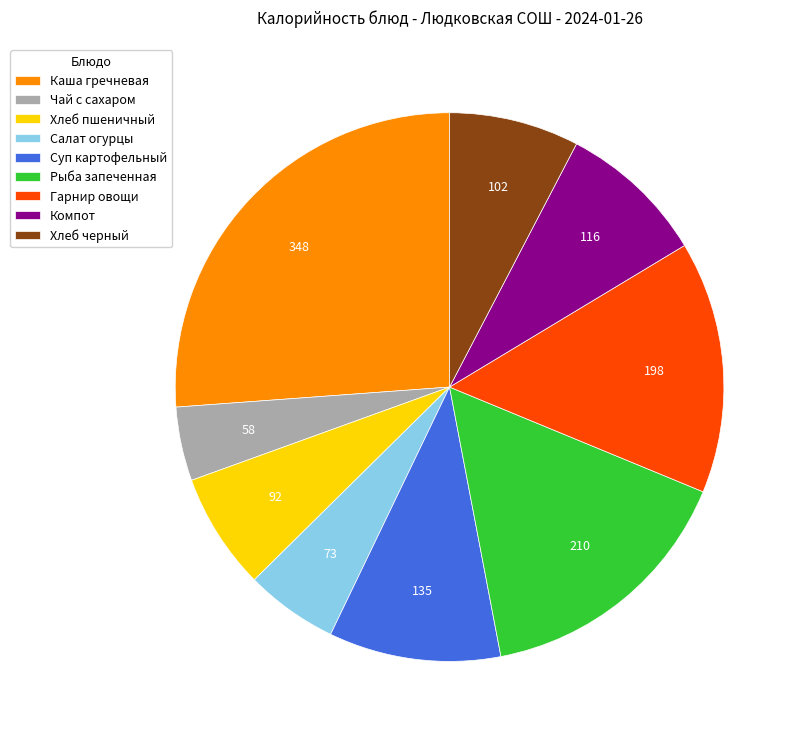

Do Компот and Чай с сахаром together represent more than half of the pie?

No